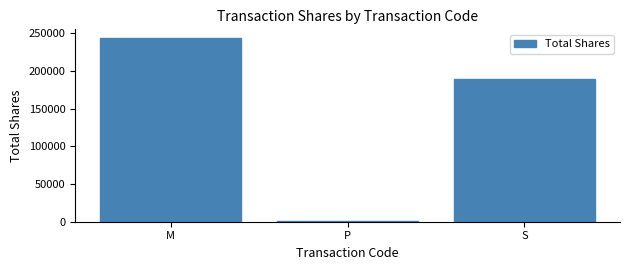

What is the average value?

144403